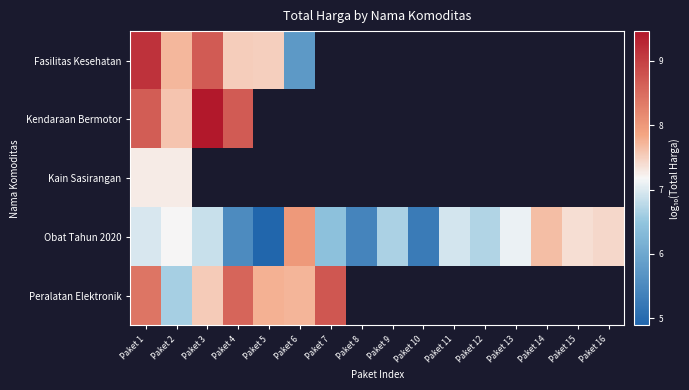

What is the maximum value for Kendaraan Bermotor?

9.5